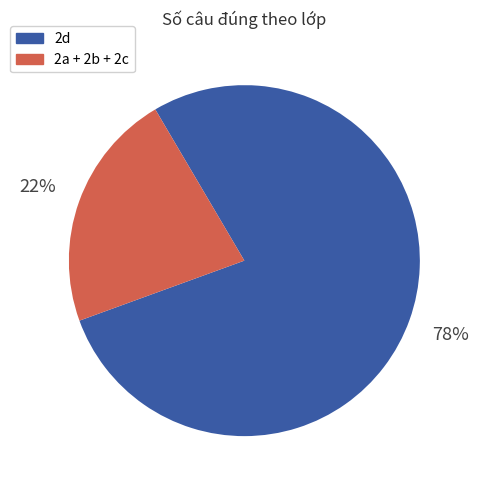

To the nearest percent, what is the difference between the largest and smallest slice percentages?

56%